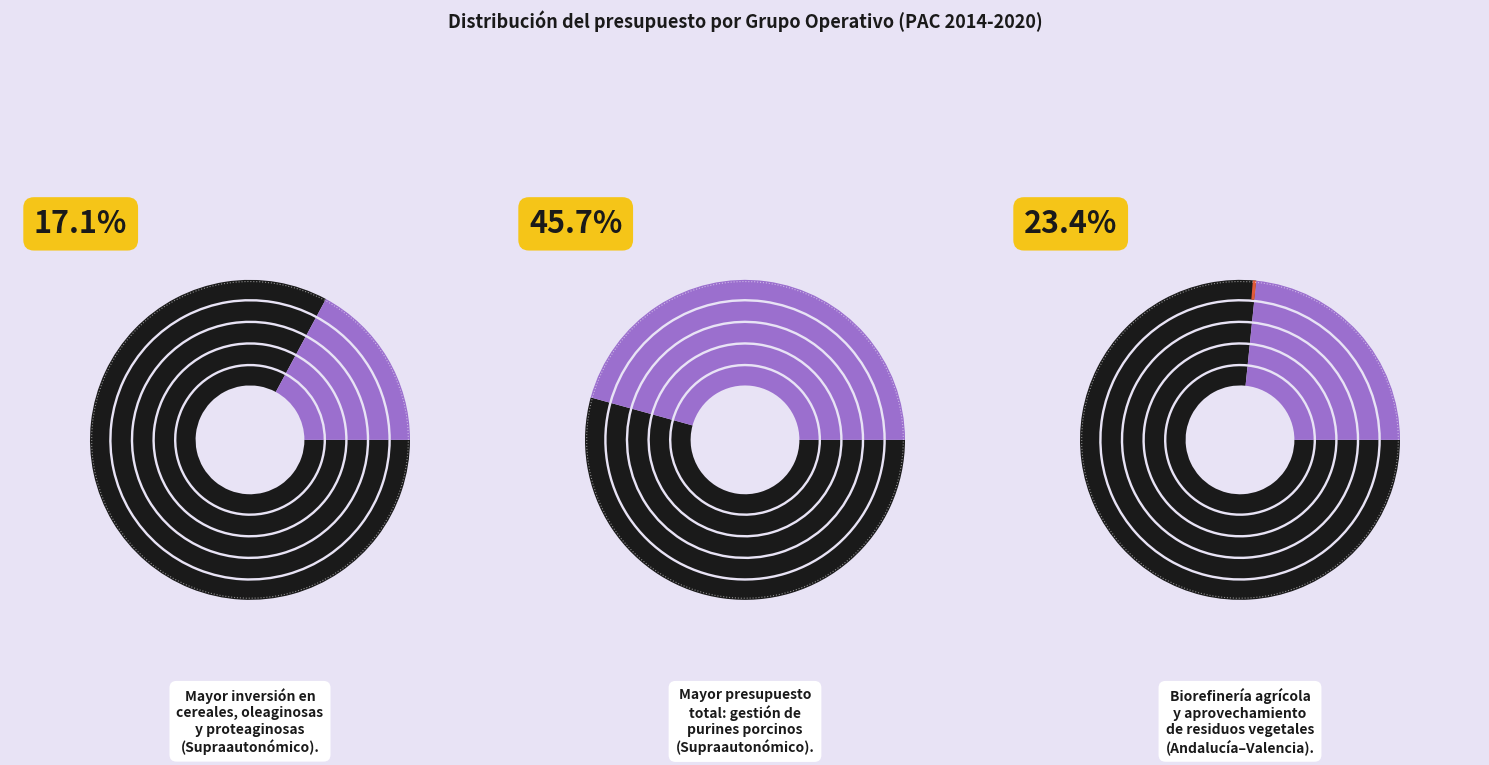

To the nearest percent, what percentage of the pie is TRIGOPANECO?

17%